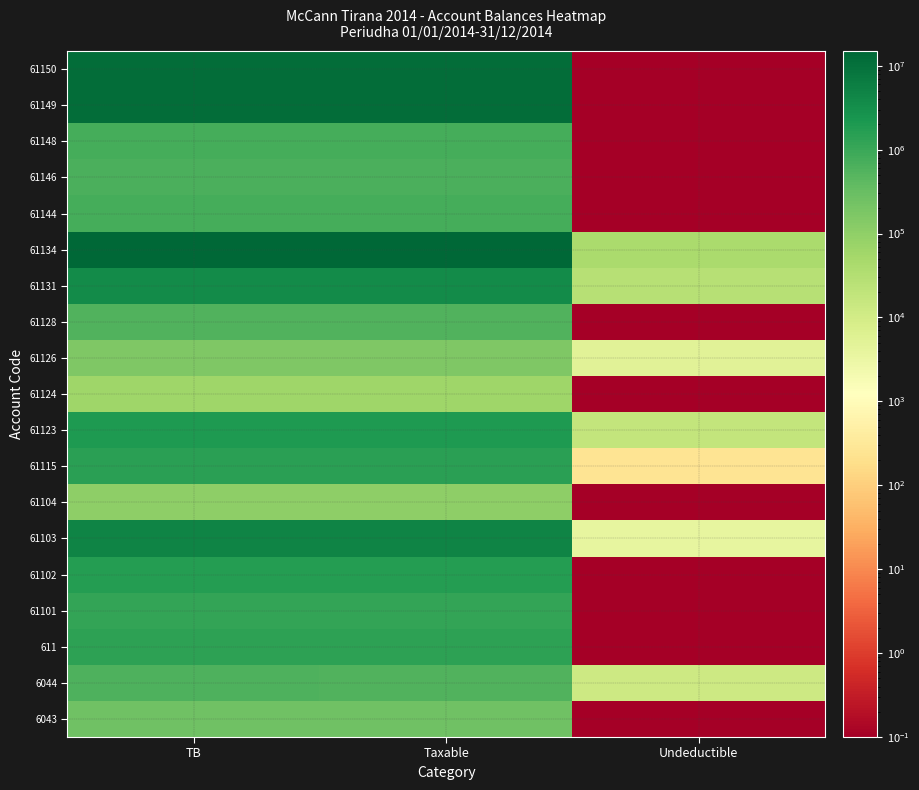

How many categories are shown in the chart?

3